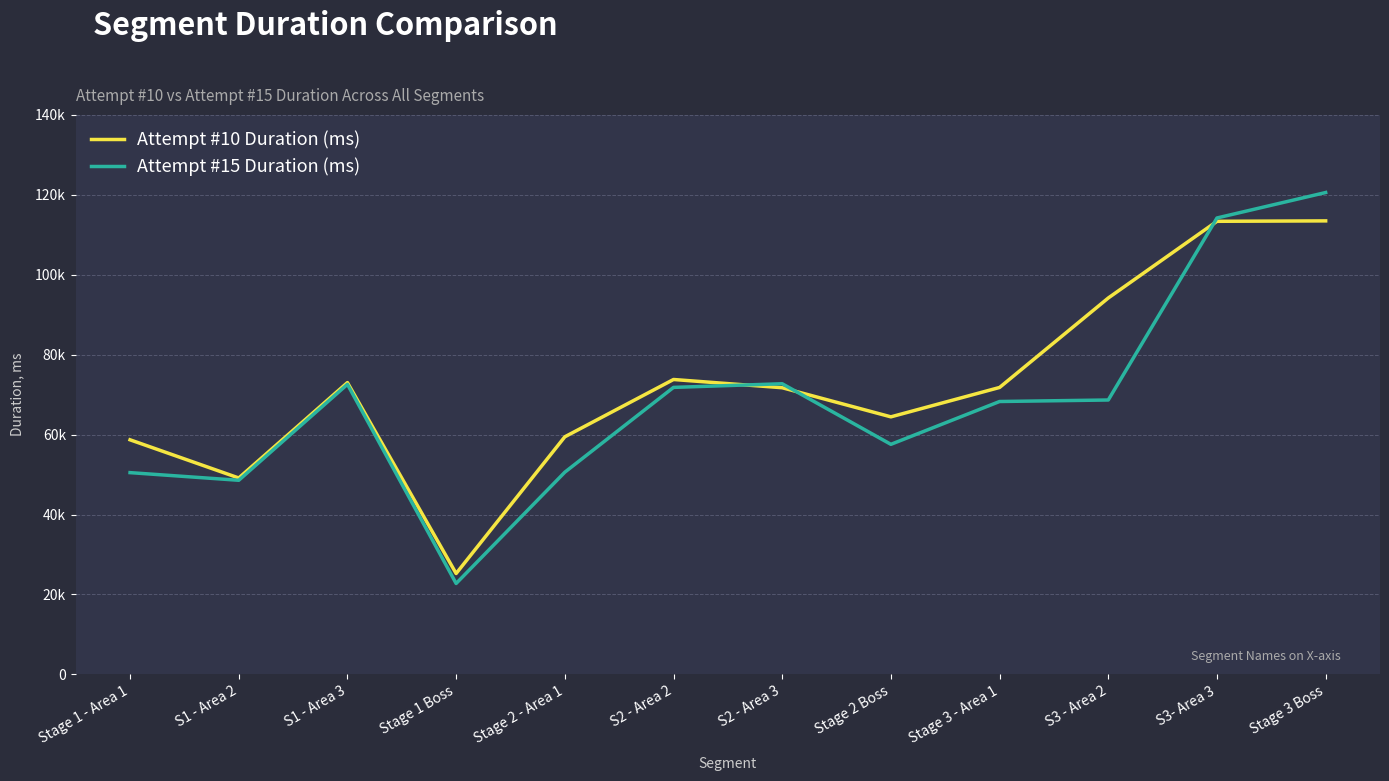

Does the chart display data point markers on the line(s)?

No